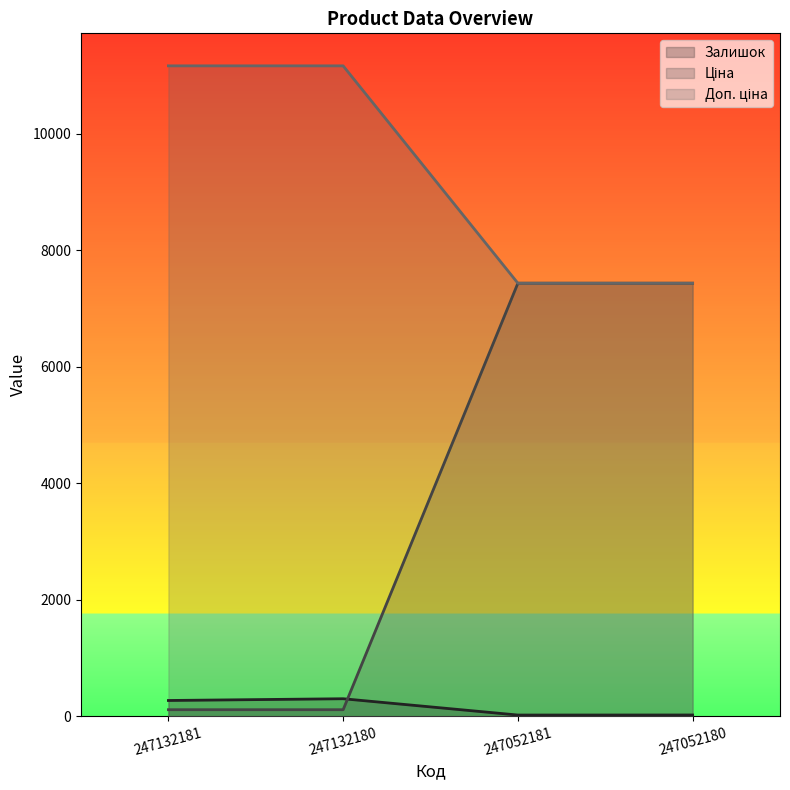

List the series in order of their peak value, lowest first.

Залишок, Доп. ціна, Ціна